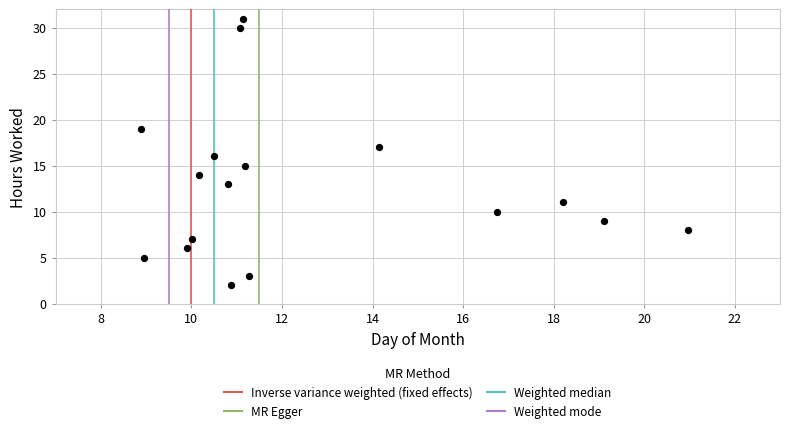

What is the range of Y values (max minus min)?

29